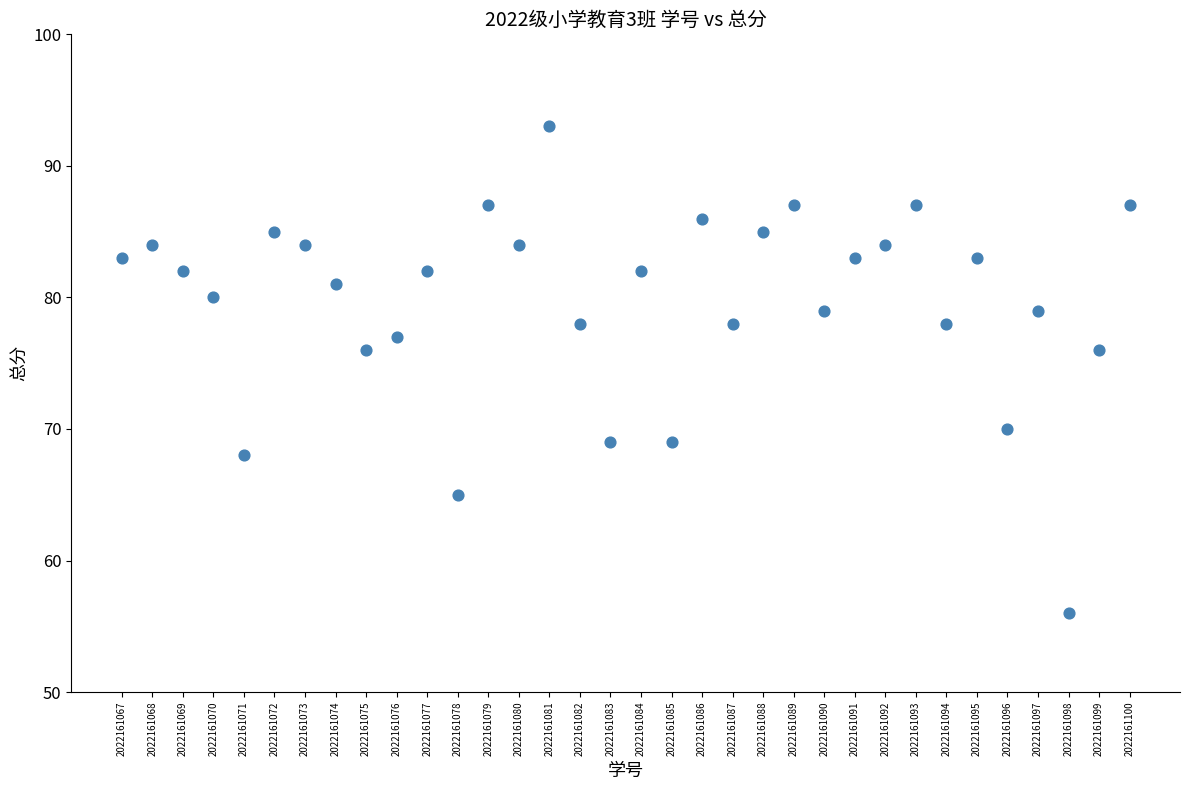

What is the range of Y values (max minus min)?

37